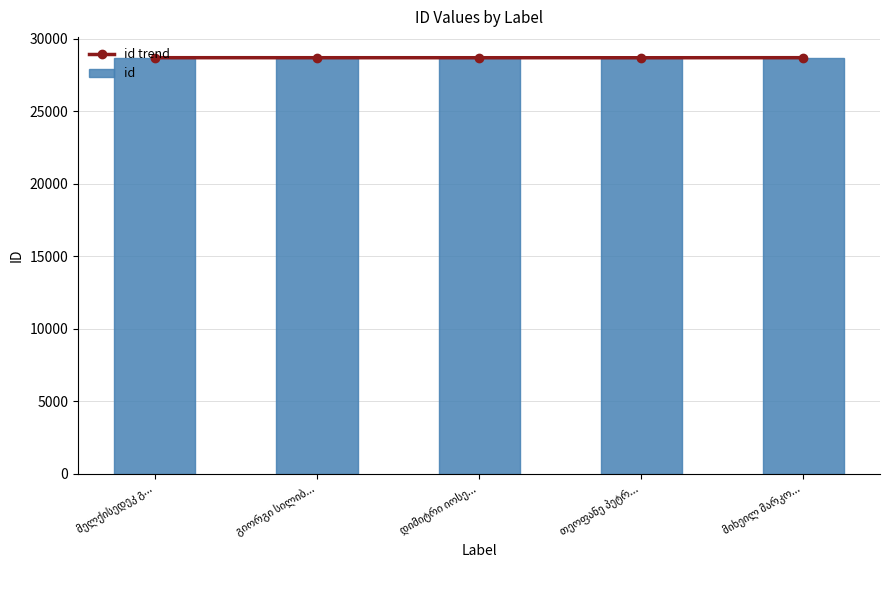

What is the total value across all series at გიორგი სილიბ...?

57364